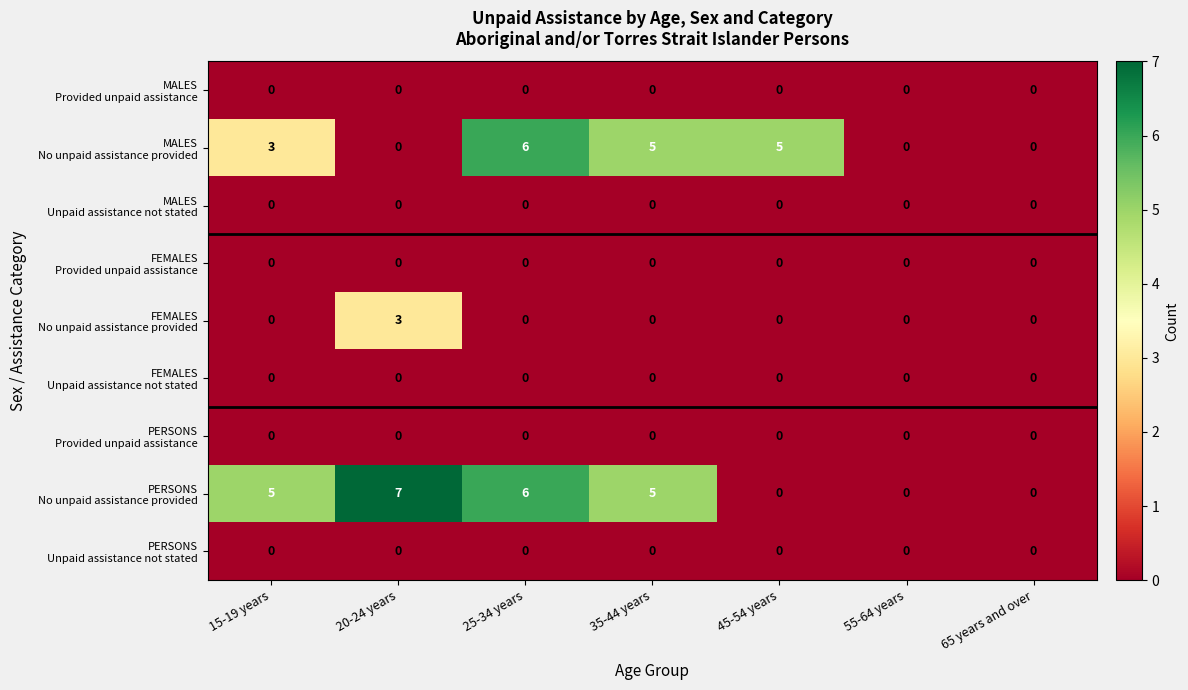

What is the difference between the highest and lowest values at 15-19 years?

5